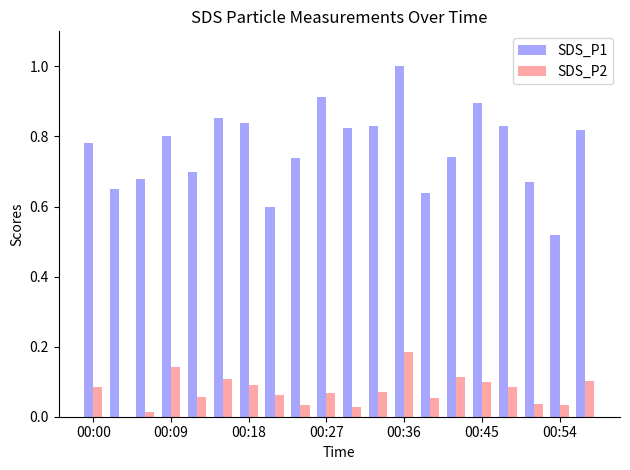

Which series has the largest total across all categories?

SDS_P1